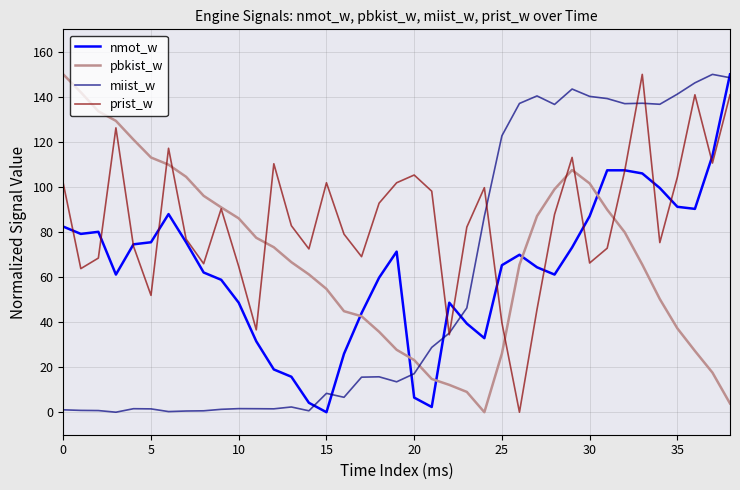

List the series in order of their overall mean, lowest first.

miist_w, nmot_w, pbkist_w, prist_w